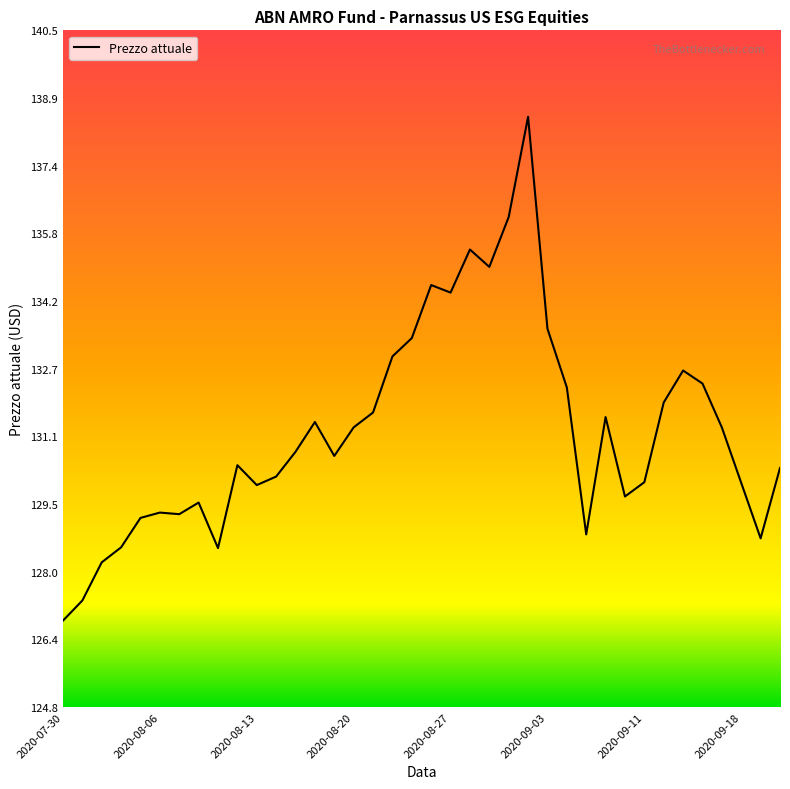

What is the sum of all values?

4986.5